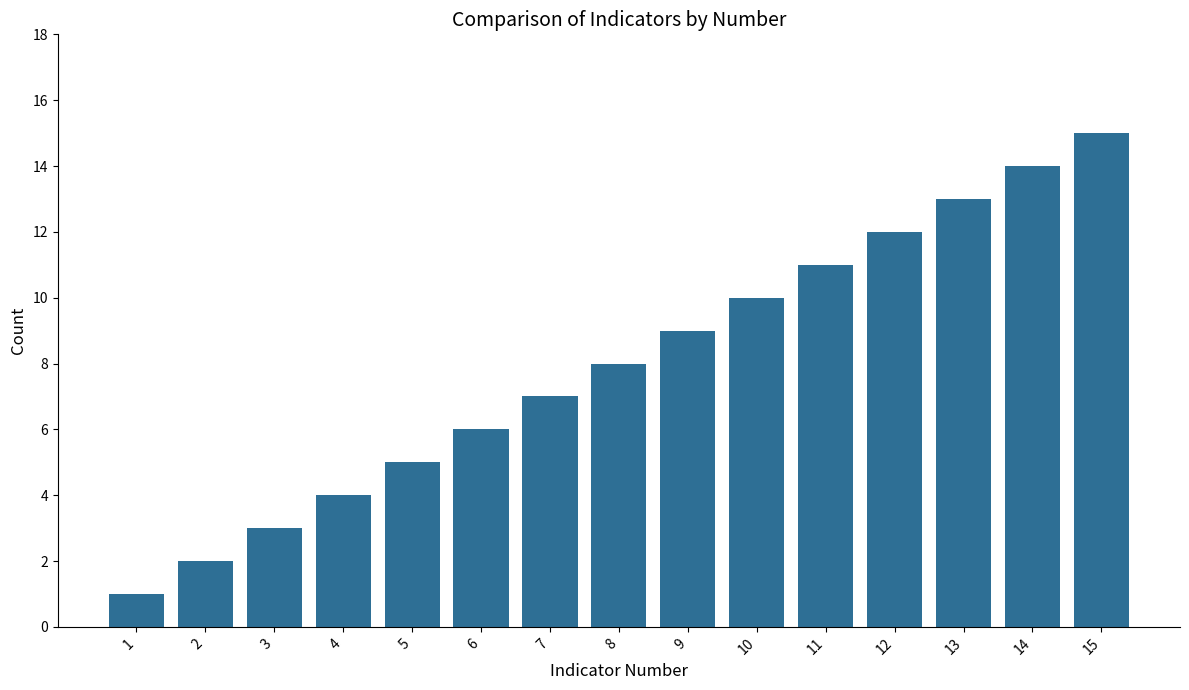

The chart shows a value of 12 at 12. True or false?

True